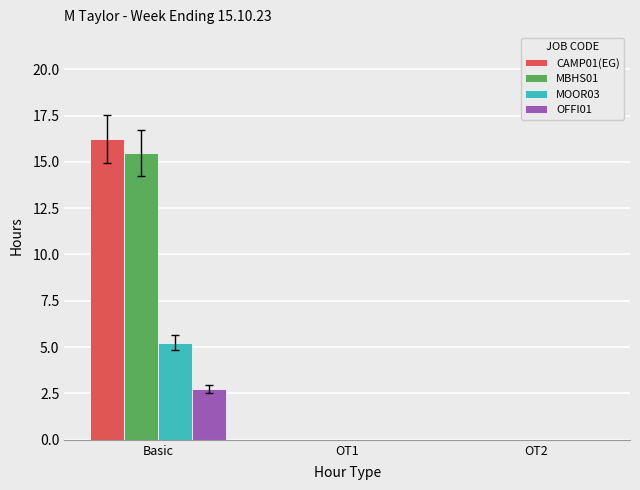

What is the sum of all MBHS01 values?

15.5